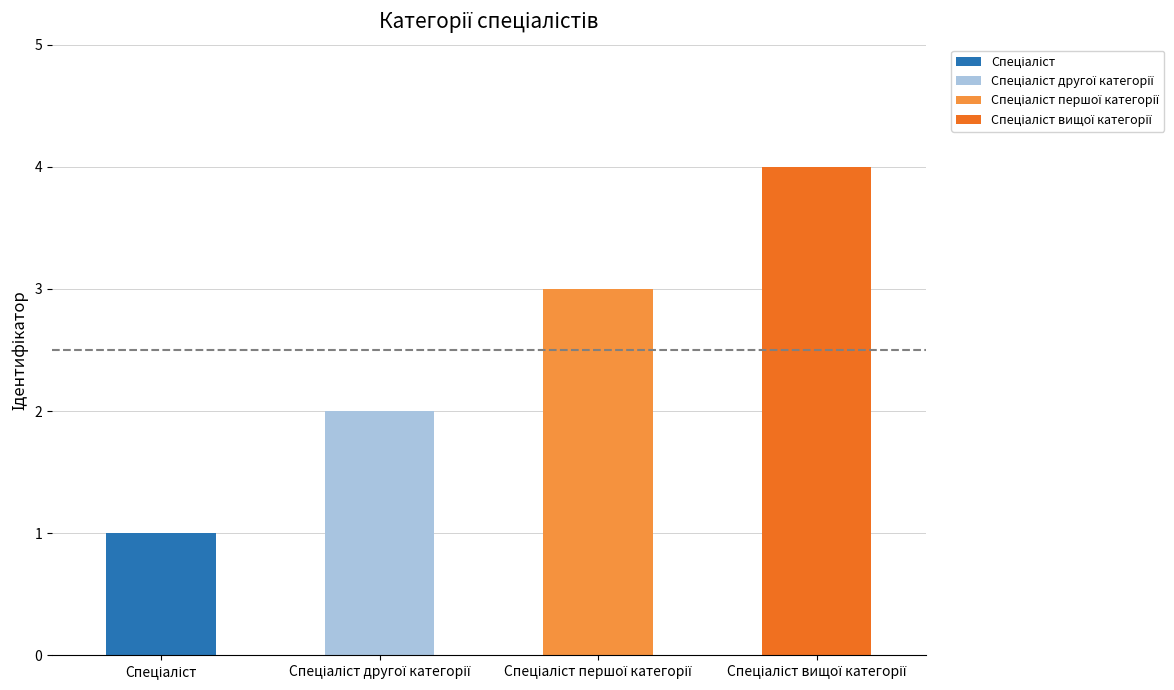

Where does the data first go above 3?

Спеціаліст вищої категорії